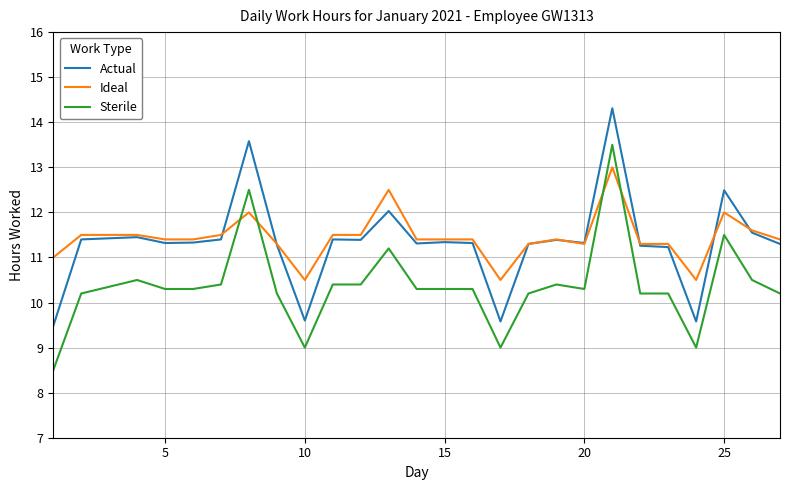

What are all the series names shown in the legend?

Actual, Ideal, Sterile